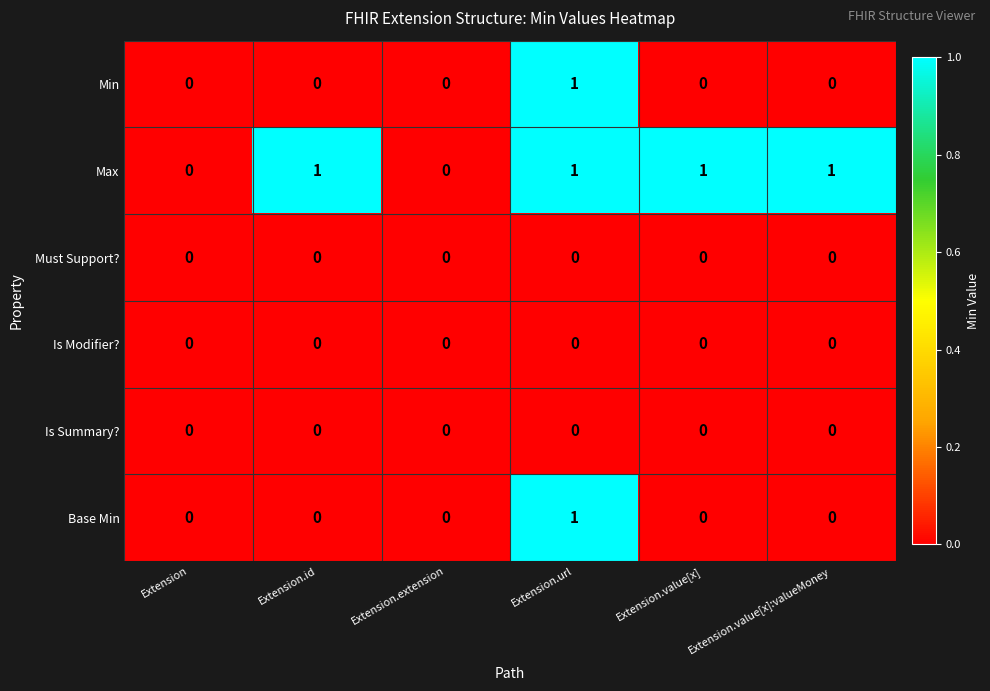

True or false: Must Support? has a value of 0 at Extension.url.

True